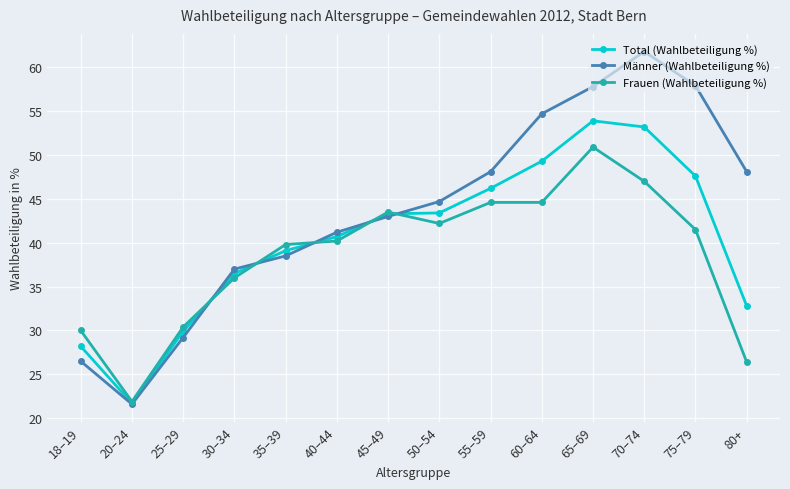

Between 35–39 and 55–59, which series saw the biggest shift?

Männer (Wahlbeteiligung %)